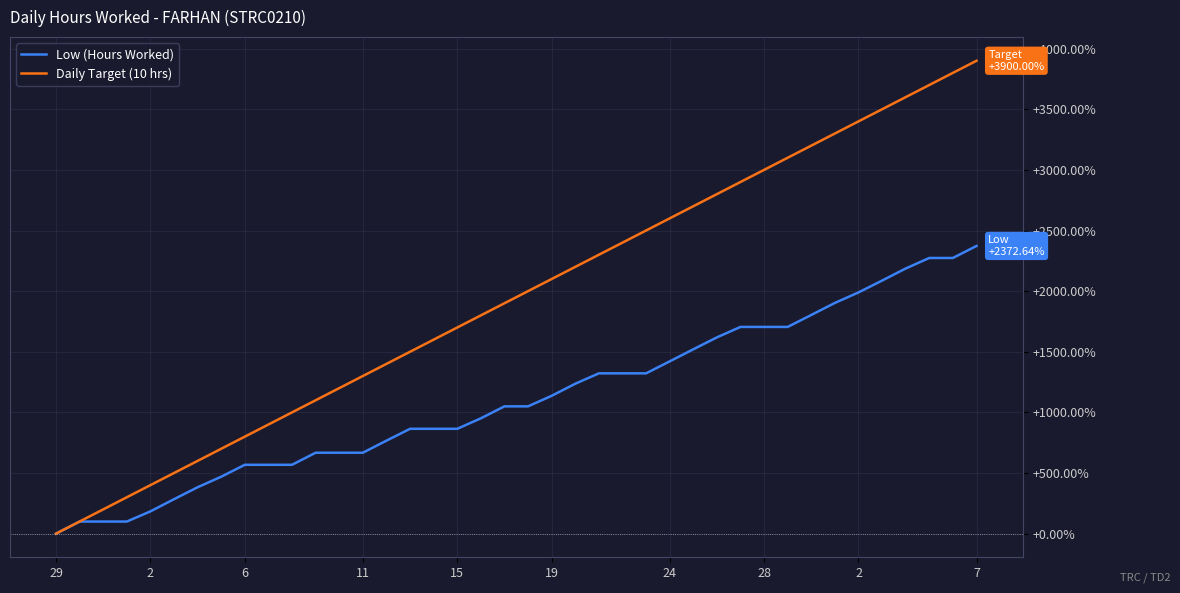

How many values in Daily Target (10 hrs) are above zero?

39